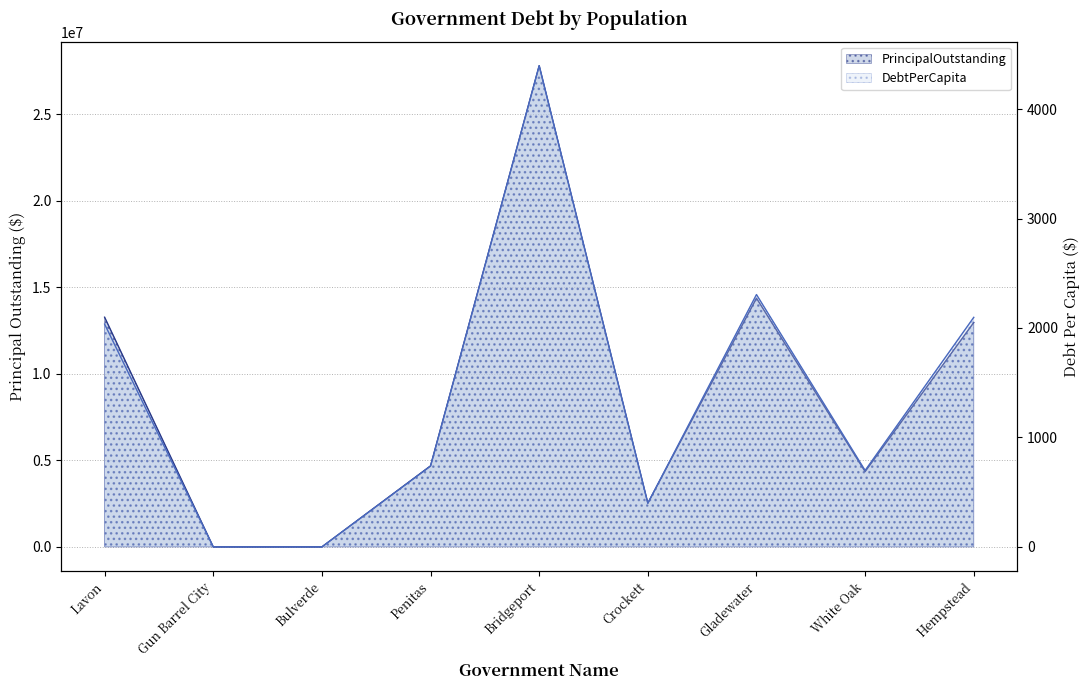

Between Gun Barrel City and White Oak, which series saw the biggest shift?

PrincipalOutstanding